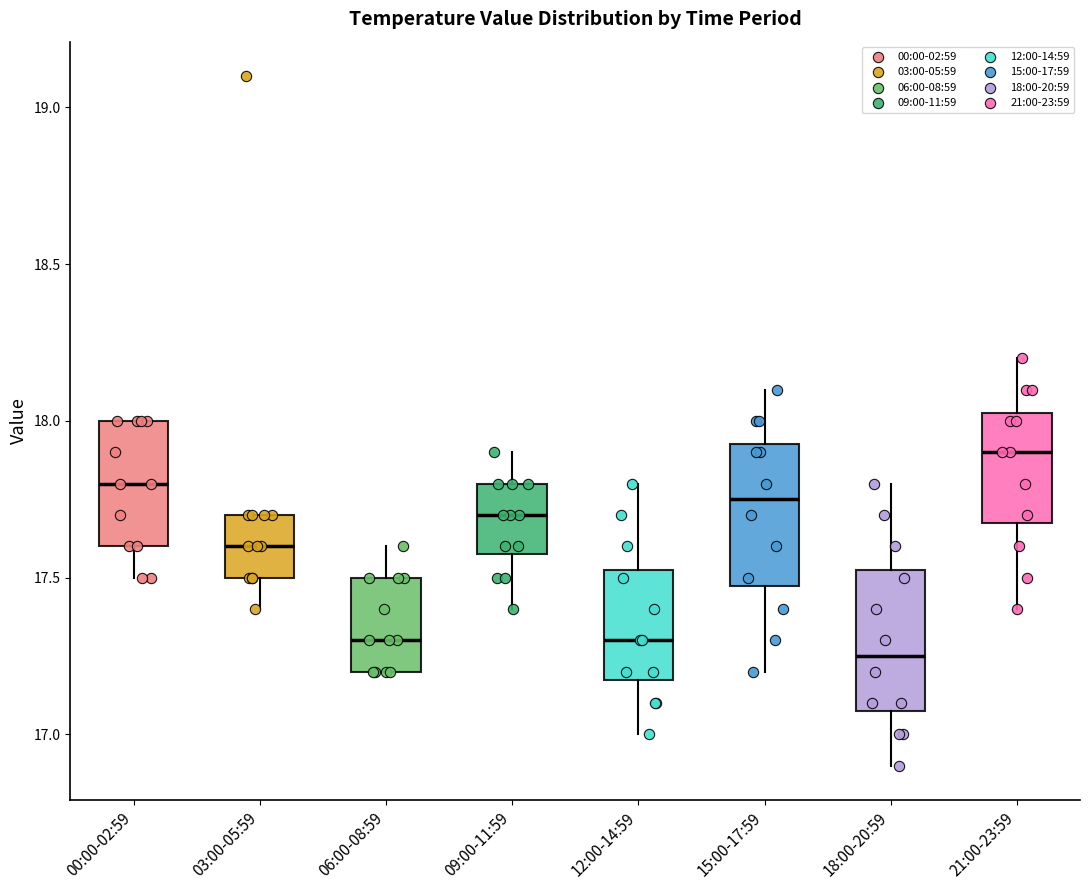

Reading left to right, transcribe this box plot: for each box, give where its median line is, the range the box spans, and where its two whiskers end, as read against the y-axis. The values are not printed on the chart, so give them approximately, as read against the axis.

00:00-02:59: median 17.80, box 17.60 to 18.00, whiskers 17.50 to 18.00
03:00-05:59: median 17.60, box 17.50 to 17.70, whiskers 17.40 to 17.70
06:00-08:59: median 17.30, box 17.20 to 17.50, whiskers 17.20 to 17.60
09:00-11:59: median 17.70, box 17.60 to 17.80, whiskers 17.40 to 17.90
12:00-14:59: median 17.30, box 17.20 to 17.55, whiskers 17.00 to 17.80
15:00-17:59: median 17.75, box 17.50 to 17.95, whiskers 17.20 to 18.10
18:00-20:59: median 17.25, box 17.10 to 17.55, whiskers 16.90 to 17.80
21:00-23:59: median 17.90, box 17.70 to 18.05, whiskers 17.40 to 18.20